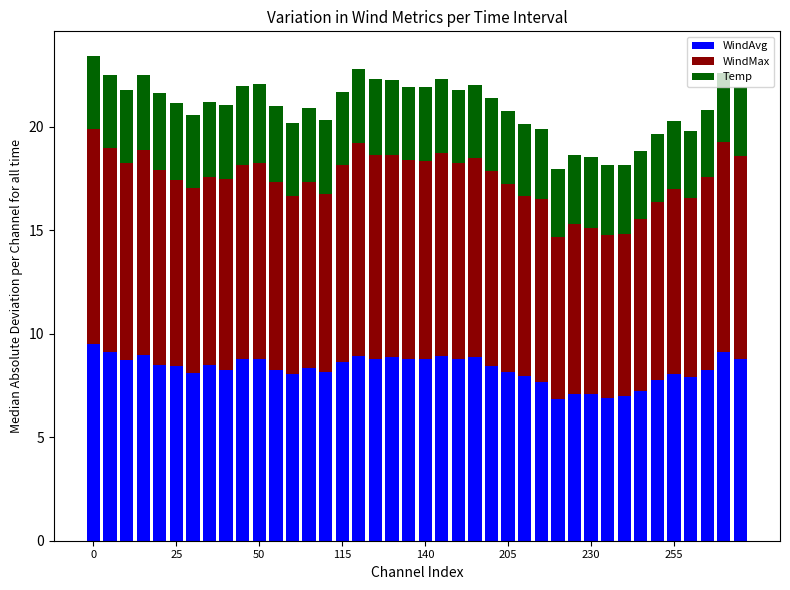

What is the sum of all WindAvg values?

332.0